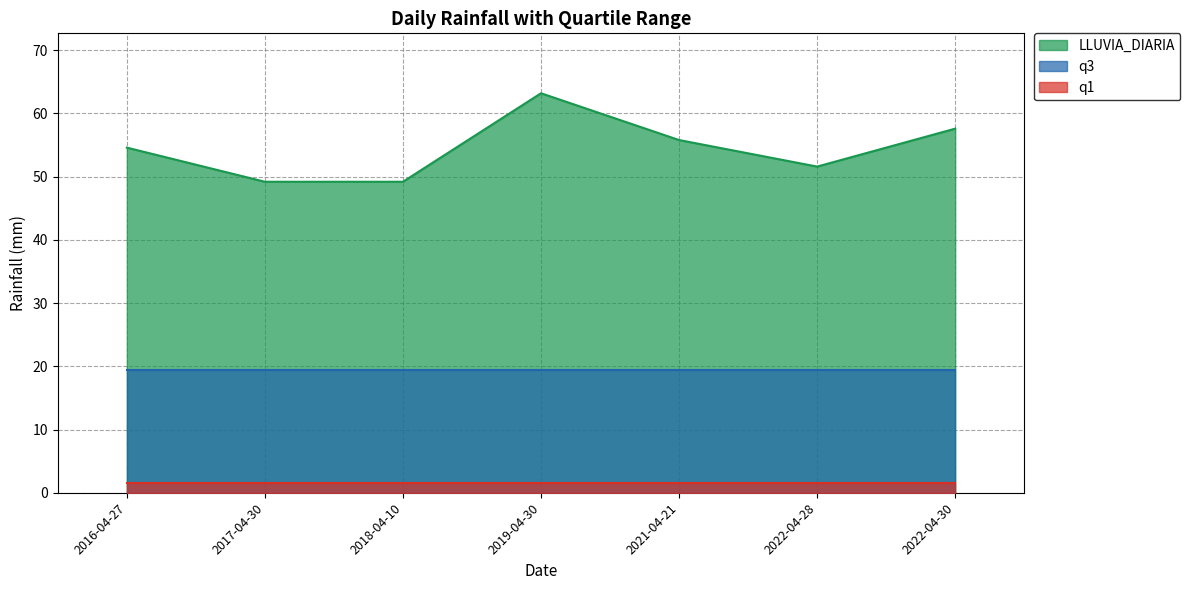

Reading left to right, transcribe all the data shown in this chart.

LLUVIA_DIARIA: 54.6	49.2	49.2	63.2	55.8	51.6	57.6
q1: 1.5	1.5	1.5	1.5	1.5	1.5	1.5
q3: 19.4	19.4	19.4	19.4	19.4	19.4	19.4